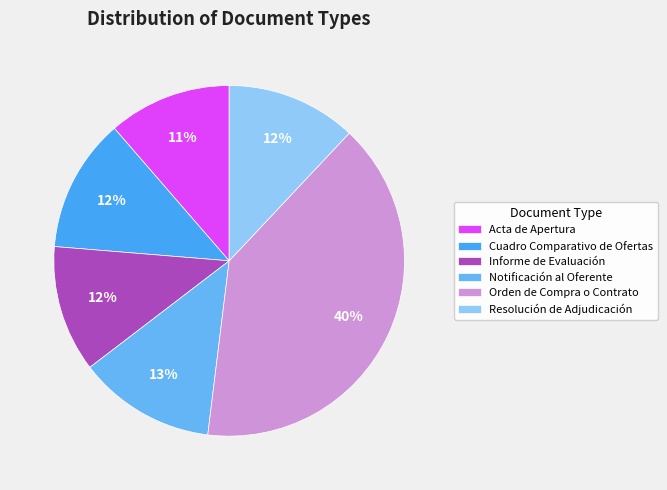

What is the total percentage of Notificación al Oferente and Acta de Apertura?

24.0%